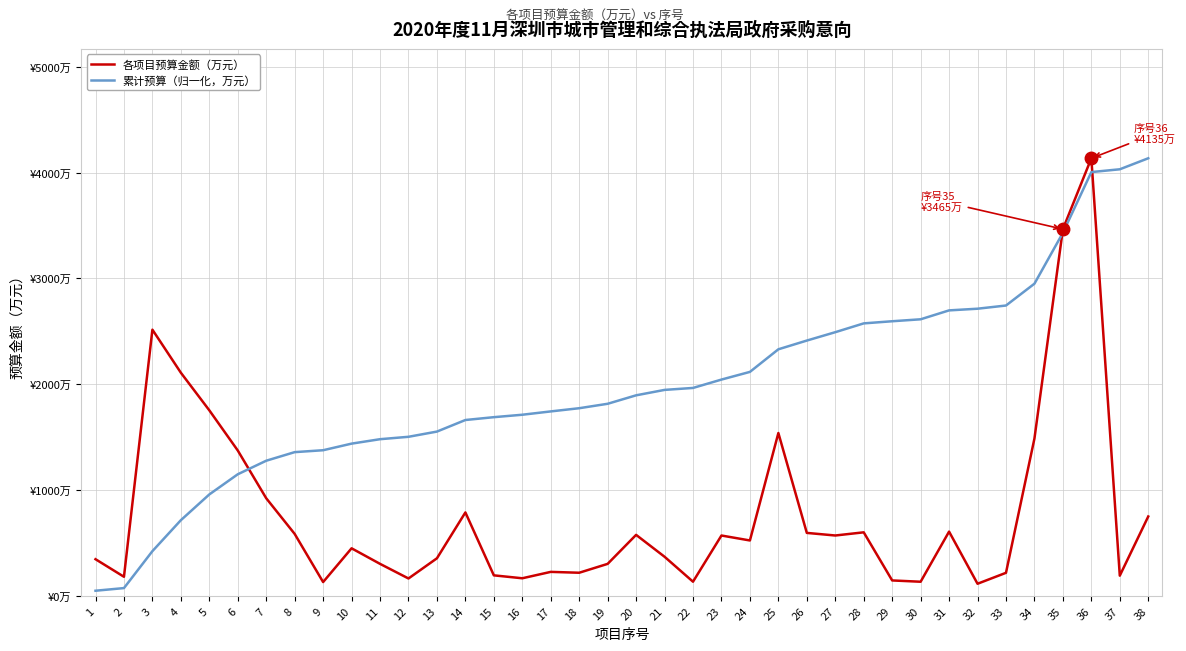

Does the chart have visible grid lines?

Yes